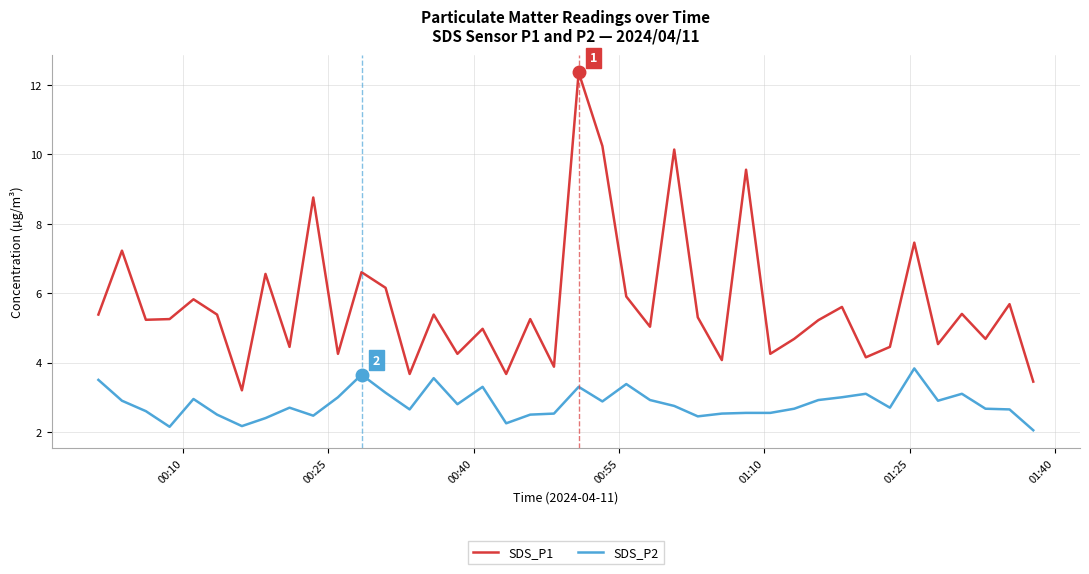

Which series has the largest range (max minus min)?

SDS_P1